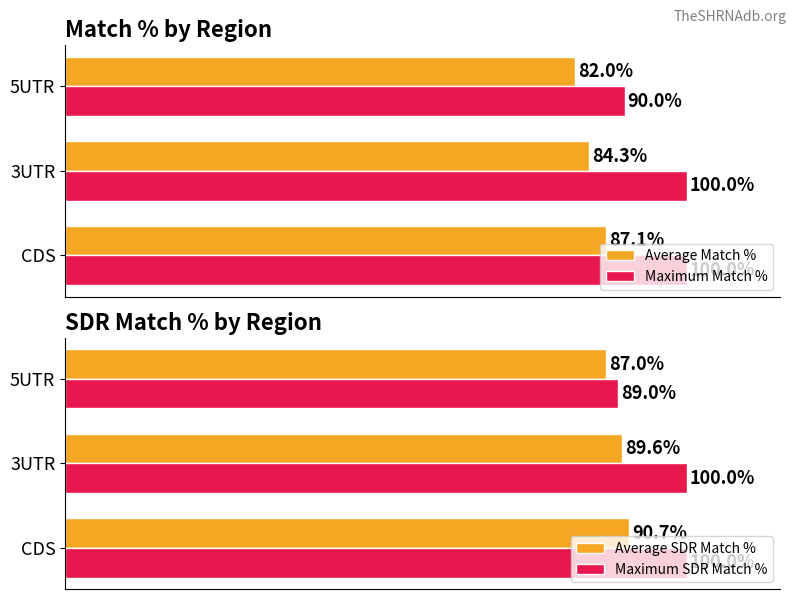

List the labels in order of Average Match % value, largest first.

CDS, 3UTR, 5UTR